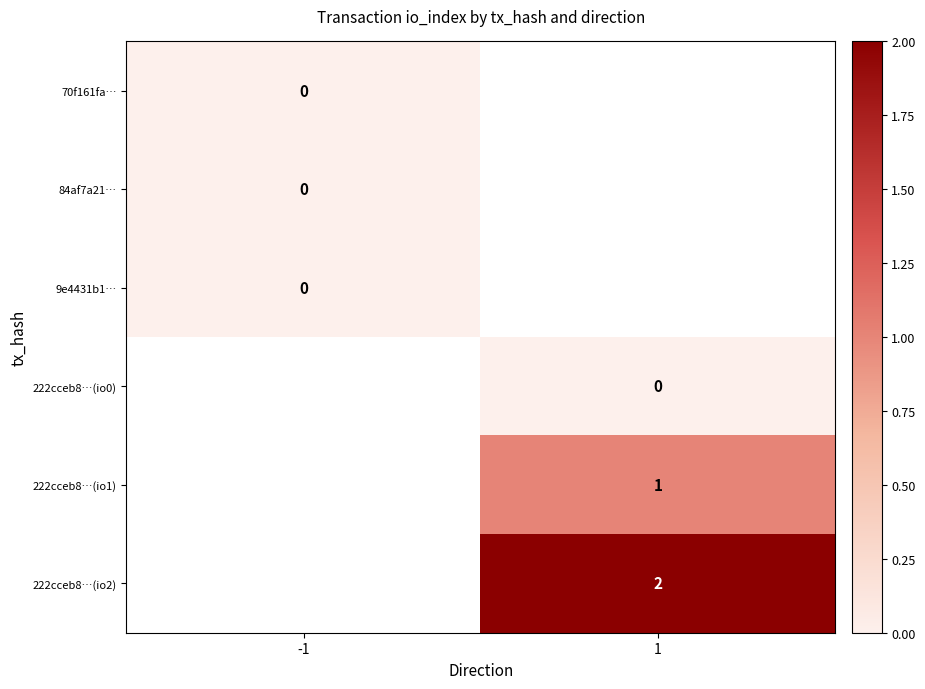

How many series are shown in this chart?

6